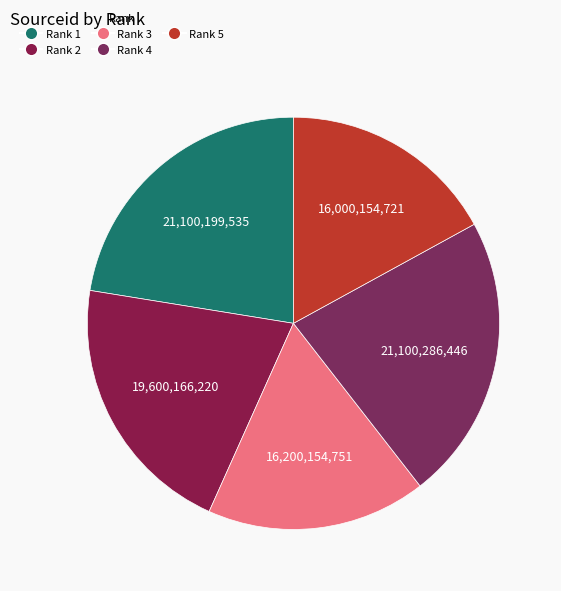

To the nearest percent, what is the difference between the Rank 2 and Rank 1 slice percentages?

2%